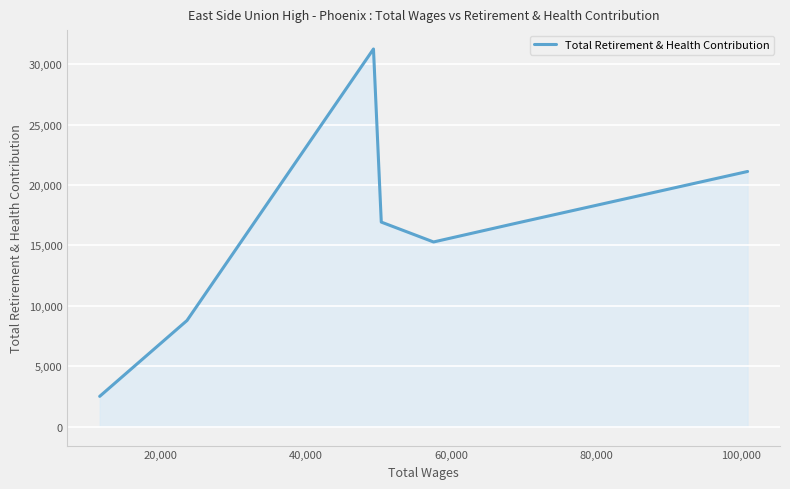

How many lines are shown in the chart?

1